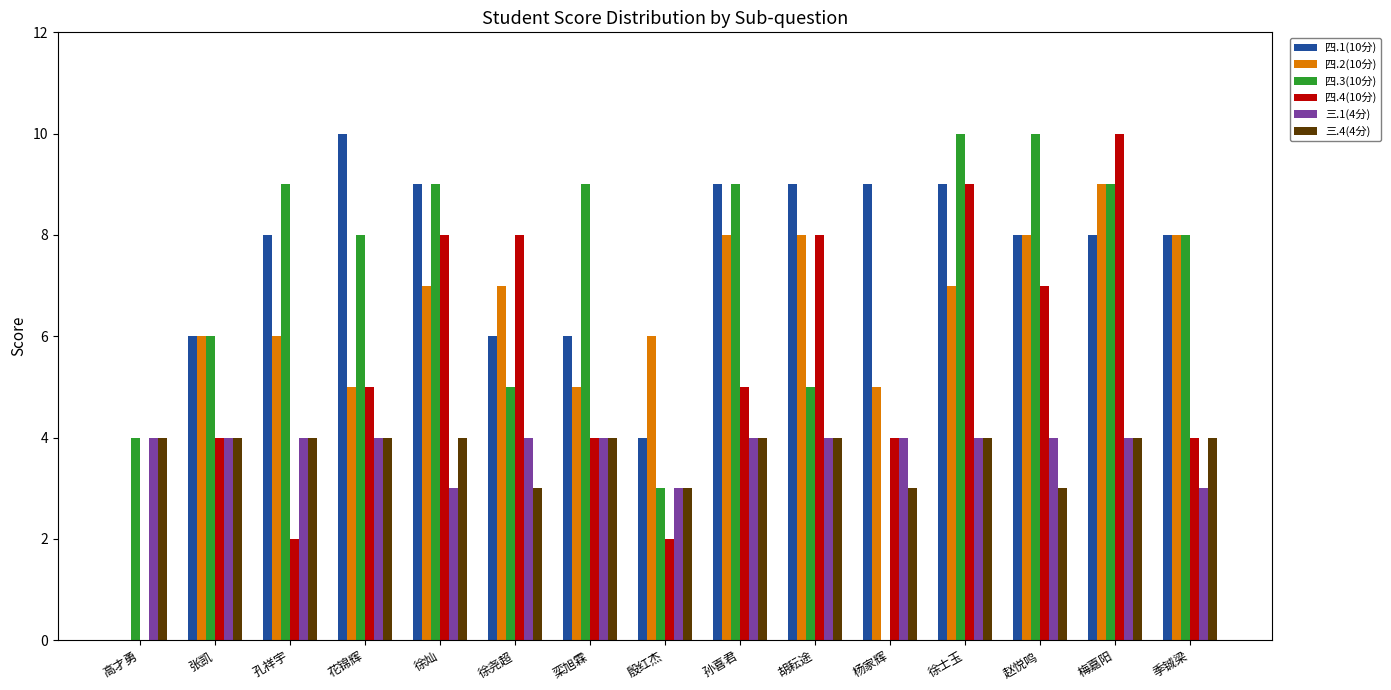

What is the total value across all series at 胡耘途?

38